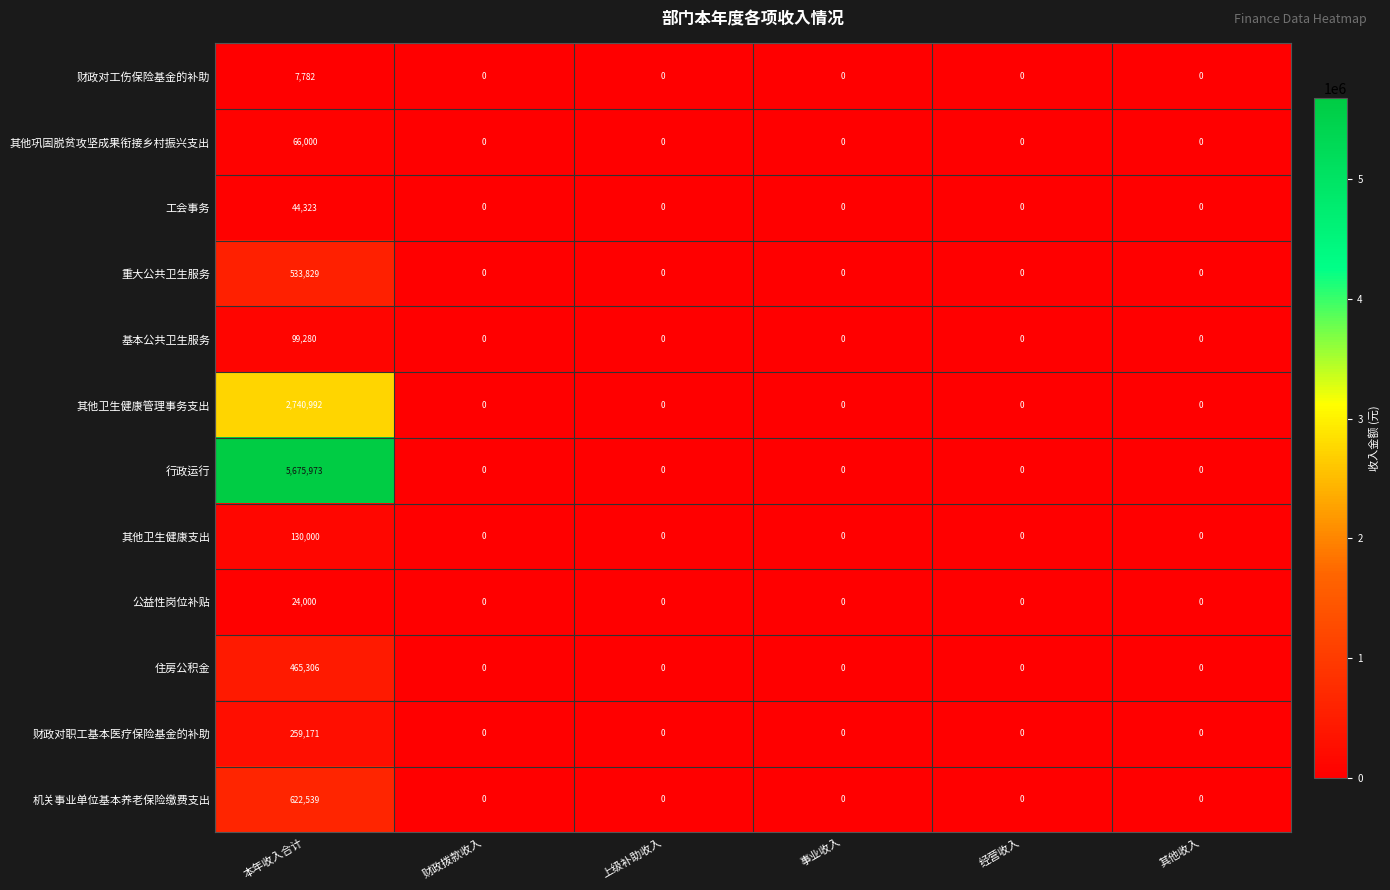

Which series has the largest range (max minus min)?

行政运行